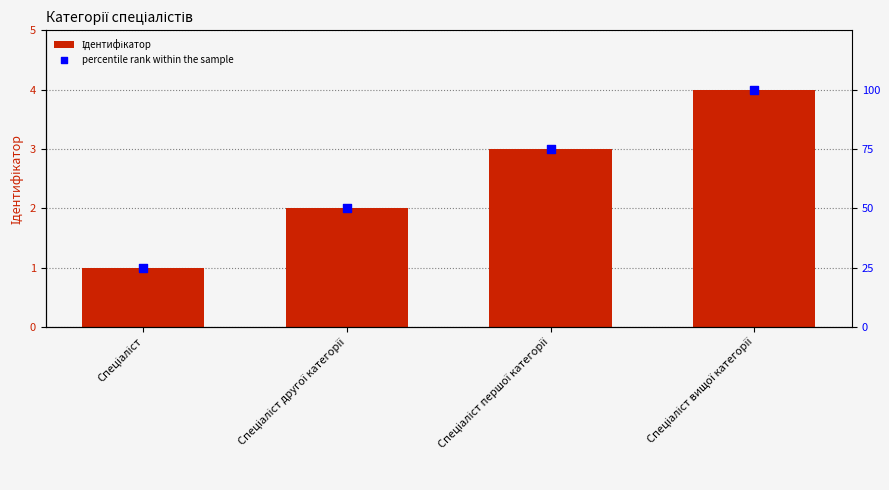

Which series has the largest total across all categories?

percentile rank within the sample